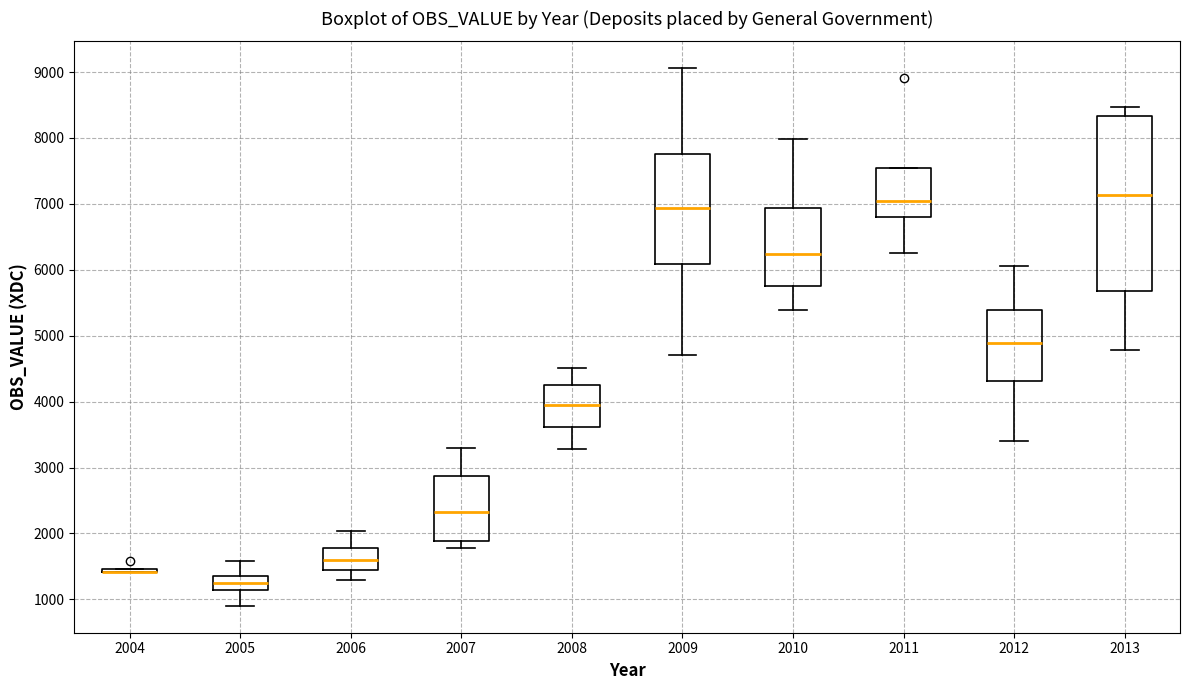

Reading left to right, transcribe this box plot: for each box, give where its median line is, the range the box spans, and where its two whiskers end, as read against the y-axis. The values are not printed on the chart, so give them approximately, as read against the axis.

2004: box collapsed to a line at 1400, whiskers 1400 to 1500
2005: median 1300, box 1100 to 1400, whiskers 900 to 1600
2006: median 1600, box 1400 to 1800, whiskers 1300 to 2000
2007: median 2300, box 1900 to 2900, whiskers 1800 to 3300
2008: median 4000, box 3600 to 4300, whiskers 3300 to 4500
2009: median 6900, box 6100 to 7800, whiskers 4700 to 9100
2010: median 6200, box 5800 to 6900, whiskers 5400 to 8000
2011: median 7000, box 6800 to 7500, whiskers 6300 to 7500
2012: median 4900, box 4300 to 5400, whiskers 3400 to 6100
2013: median 7100, box 5700 to 8300, whiskers 4800 to 8500